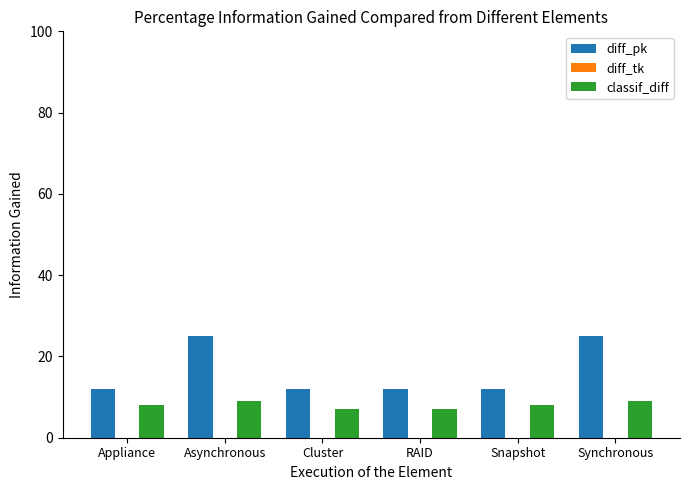

What is the sum of the classif_diff values at Asynchronous and RAID?

16